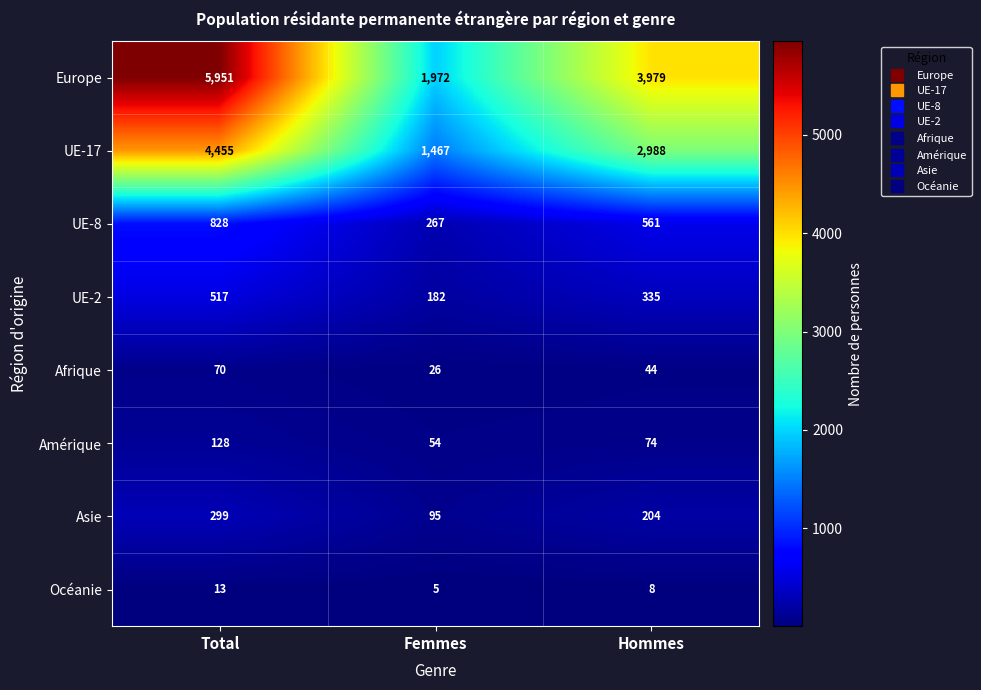

True or false: UE-2 has a value of 923 at Total.

False